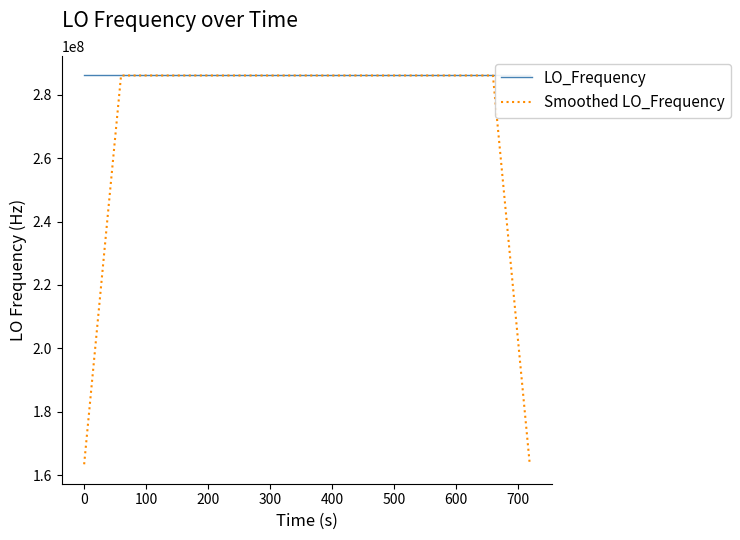

What is the highest value of the LO_Frequency series?

286047001.0